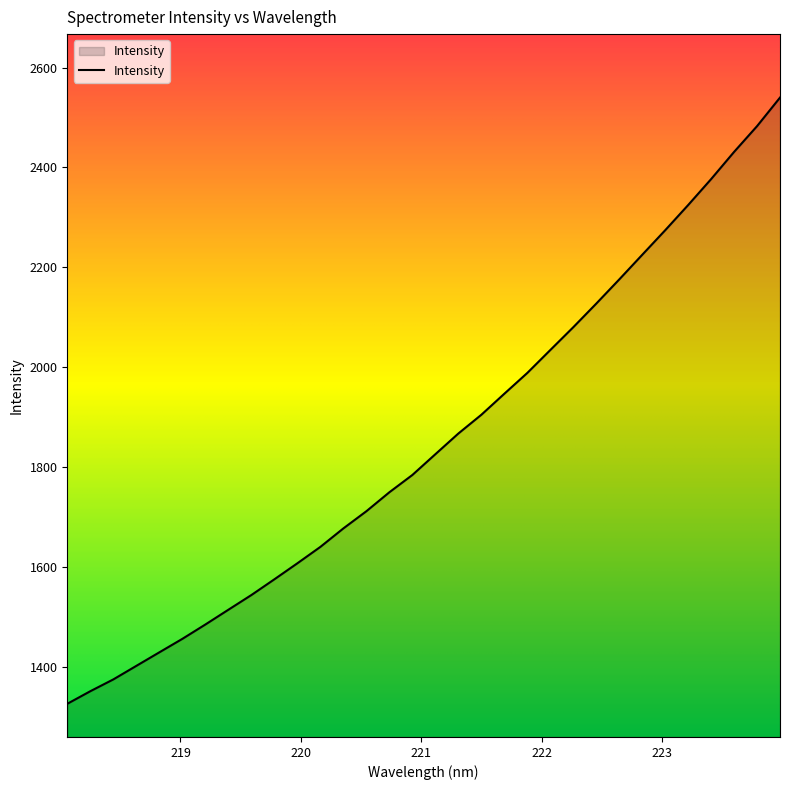

True or false: there are more than 2 points higher than both neighbors.

False